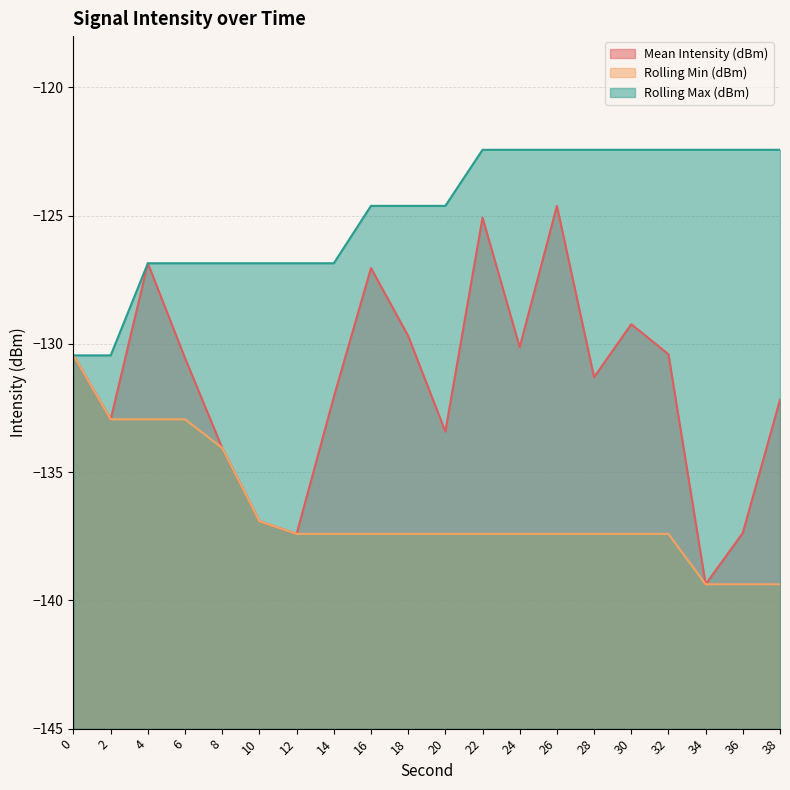

Reading left to right, extract all data points from this chart.

Mean Intensity (dBm): -130.4	-132.9	-126.9	-130.6	-134.1	-136.9	-137.4	-132.1	-127.0	-129.7	-133.4	-125.1	-130.1	-124.6	-131.3	-129.2	-130.4	-139.4	-137.4	-132.2
Rolling Min (dBm): -130.4	-132.9	-132.9	-132.9	-134.1	-136.9	-137.4	-137.4	-137.4	-137.4	-137.4	-137.4	-137.4	-137.4	-137.4	-137.4	-137.4	-139.4	-139.4	-139.4
Rolling Max (dBm): -130.4	-130.4	-126.9	-126.9	-126.9	-126.9	-126.9	-126.9	-124.6	-124.6	-124.6	-122.4	-122.4	-122.4	-122.4	-122.4	-122.4	-122.4	-122.4	-122.4